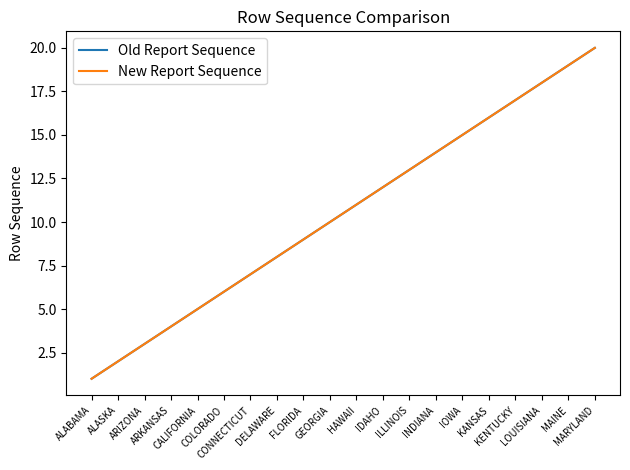

Is this an area chart (filled region under the line)?

No